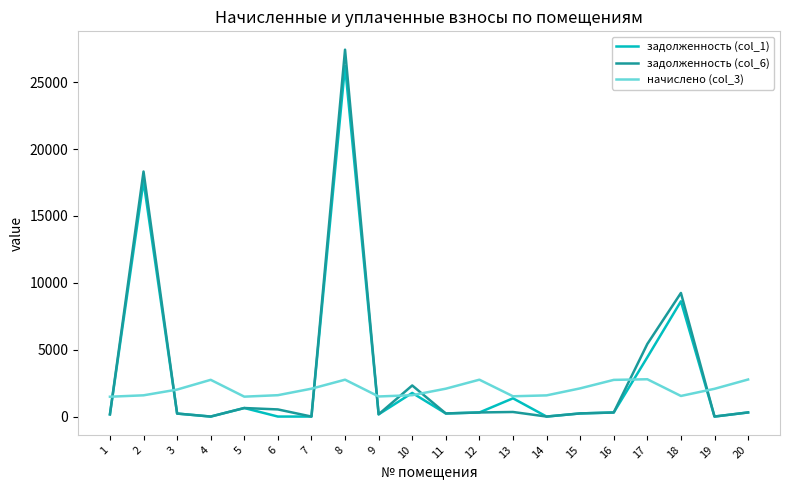

What is the sum of all начислено (col_3) values?

40836.0